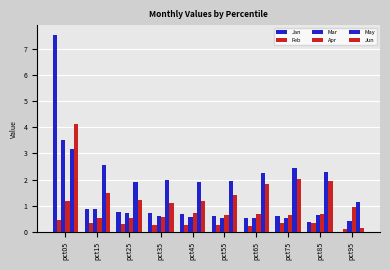

Count the number of data series in this chart.

6